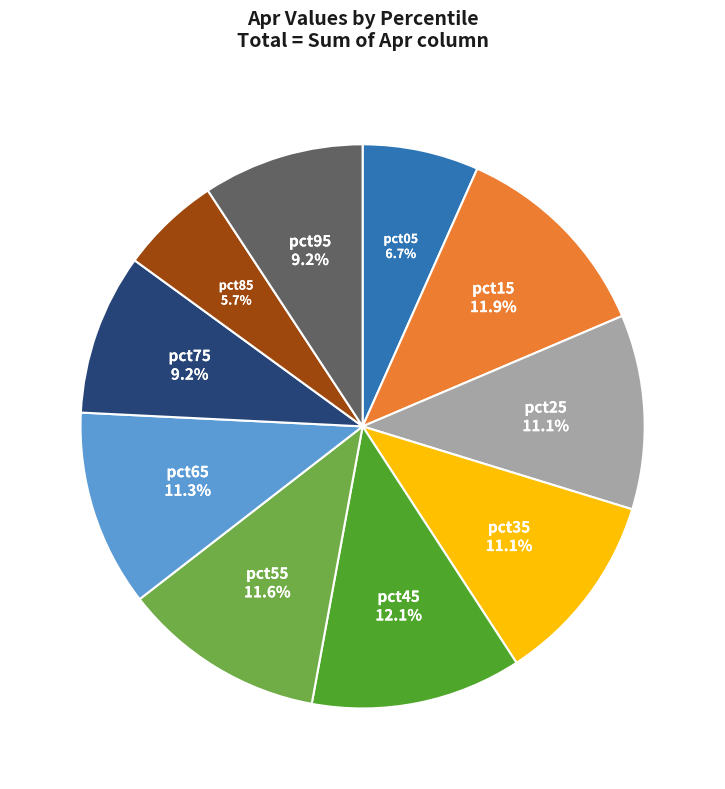

Is there a majority slice in this chart?

No